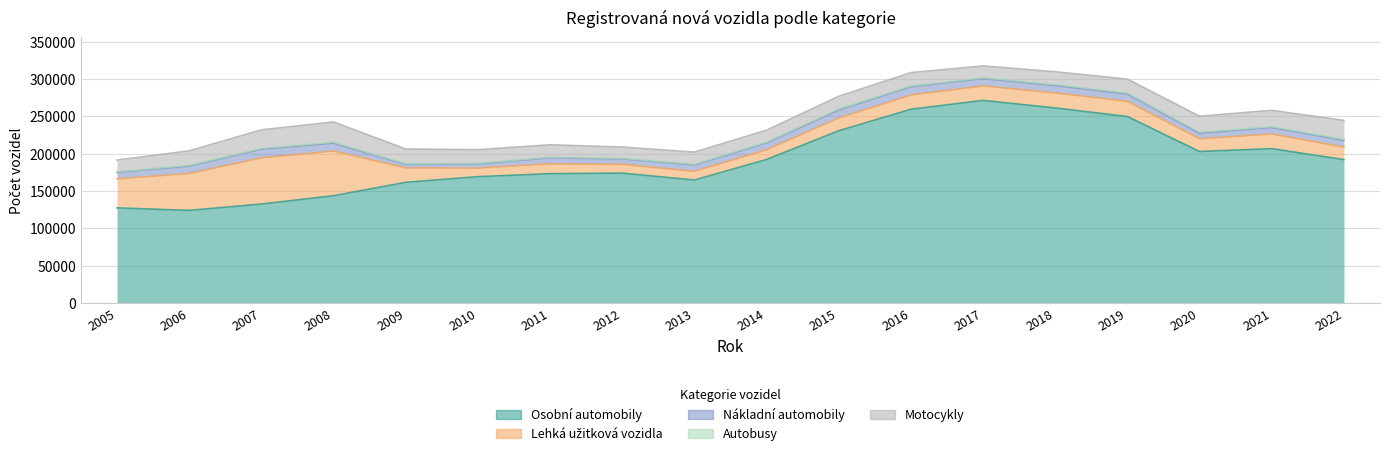

What is the smallest value displayed?

731